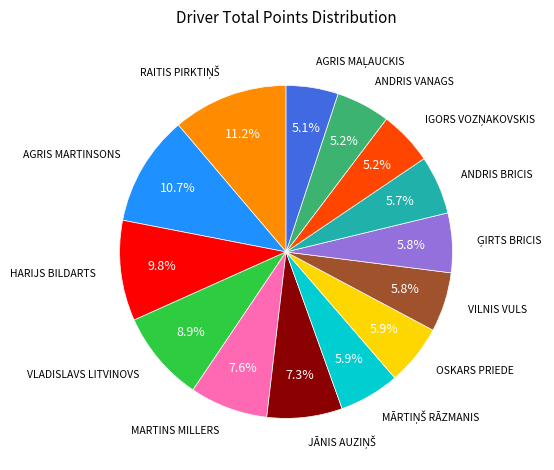

Count the number of slices in the pie.

14